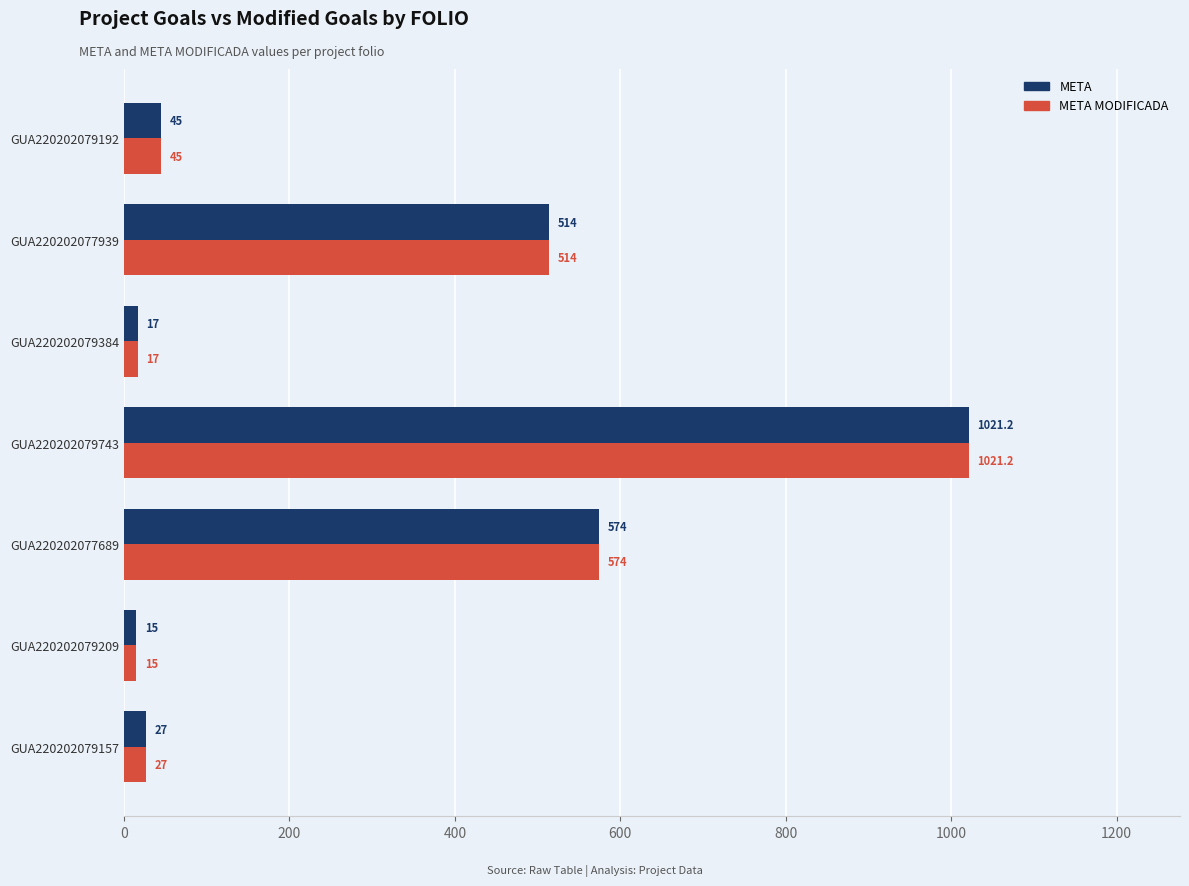

Where is META MODIFICADA nearest to the value 518?

GUA220202077939